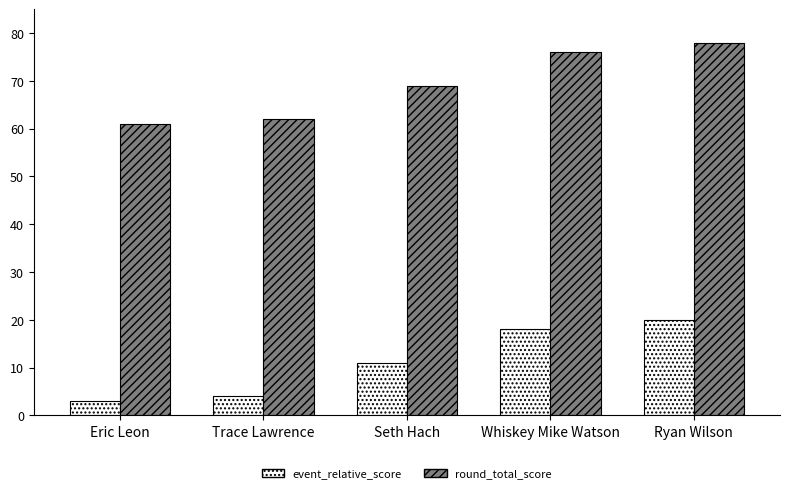

What is the average value of the event_relative_score series?

11